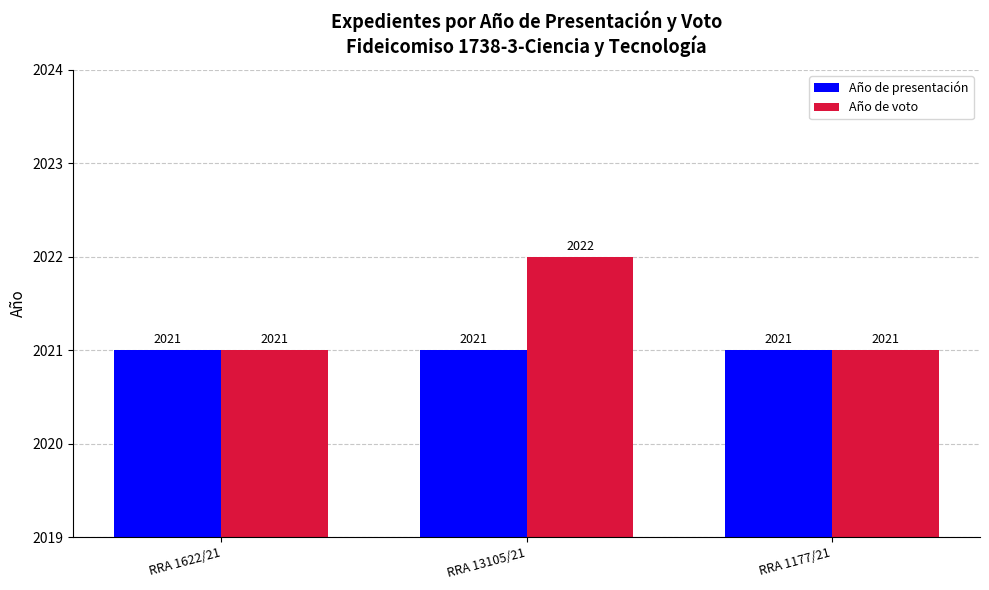

Reading left to right, list all the values displayed in this chart.

Año de presentación: RRA 1622/21=2021	RRA 13105/21=2021	RRA 1177/21=2021
Año de voto: RRA 1622/21=2021	RRA 13105/21=2022	RRA 1177/21=2021